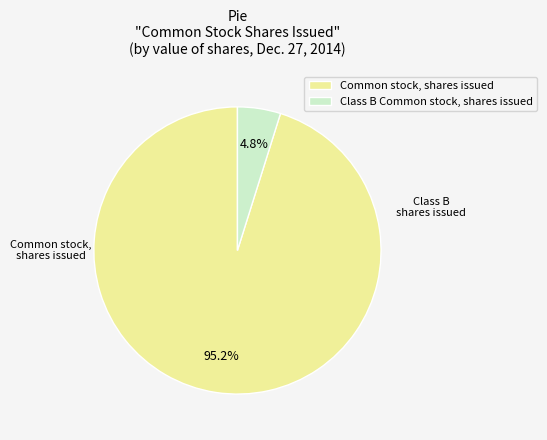

Approximately how many times larger is the value at Class B Common stock, shares issued compared to Common stock, shares issued?

0.1